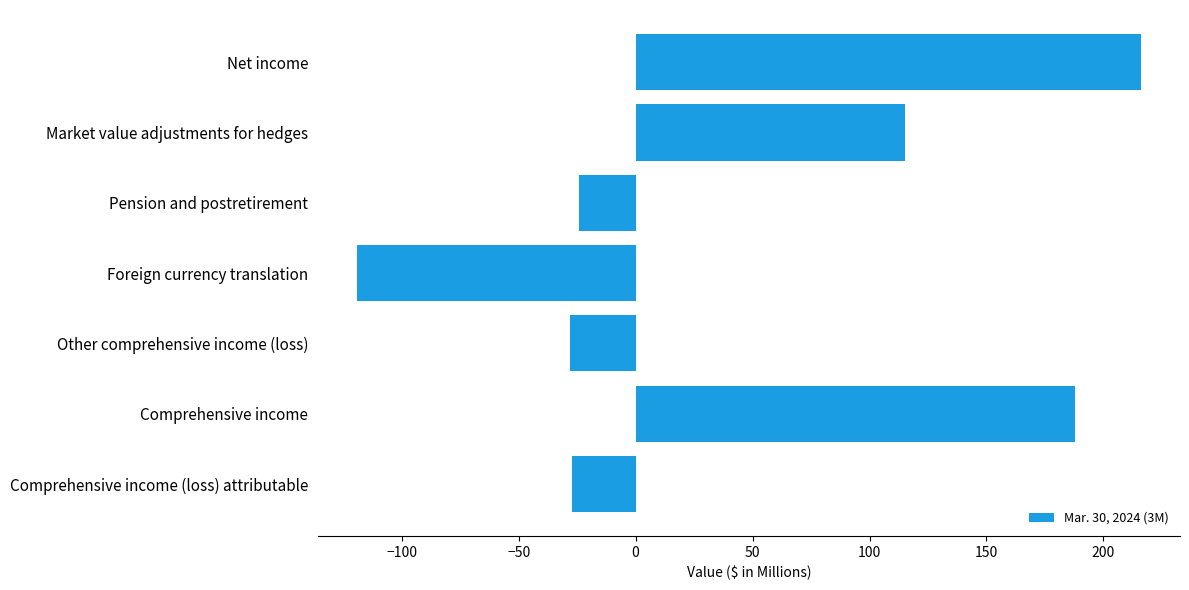

How many values are below zero?

4